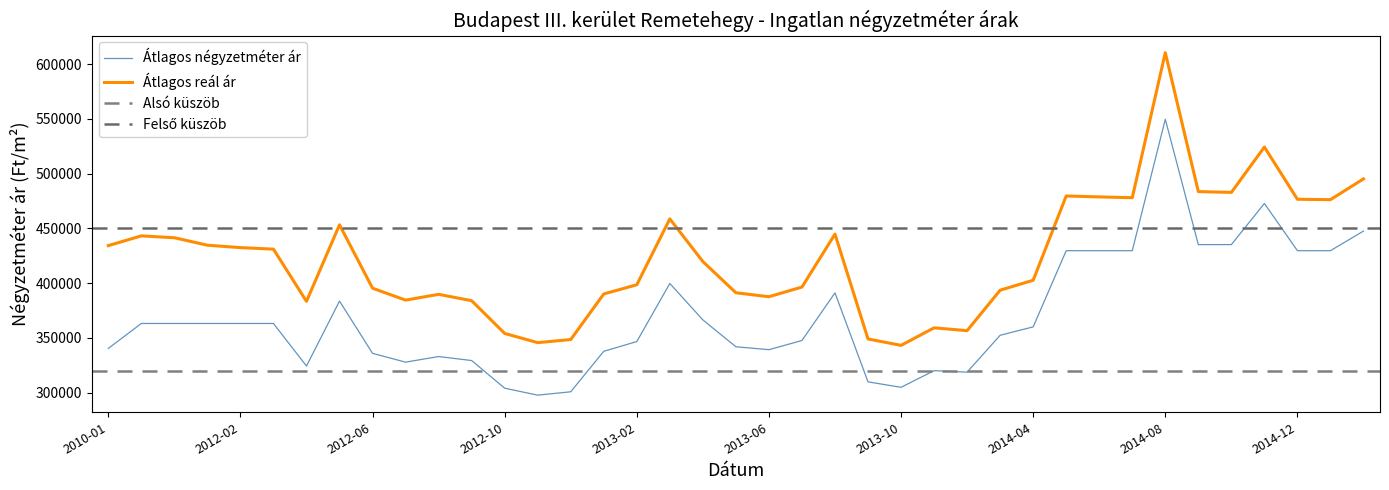

What is the sum of the Átlagos négyzetméter ár values at 2012-04 and 2013-09?

633998